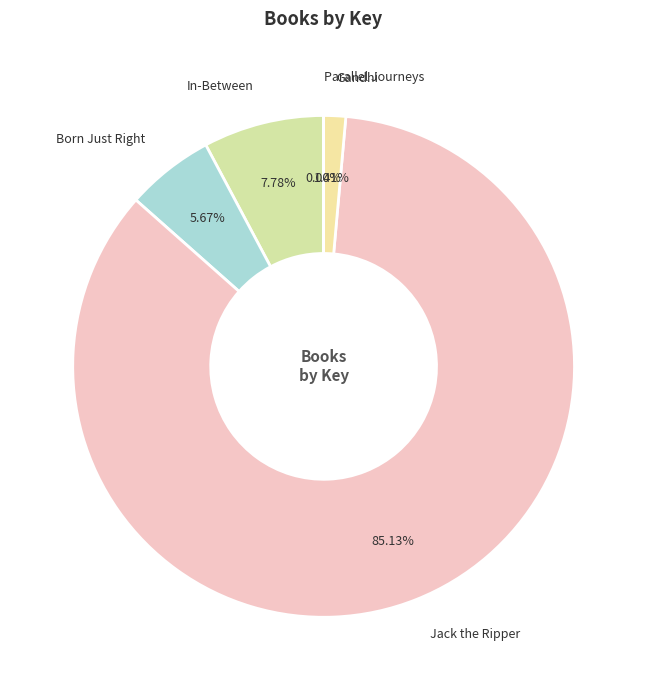

To the nearest percent, what is the average slice percentage?

20%